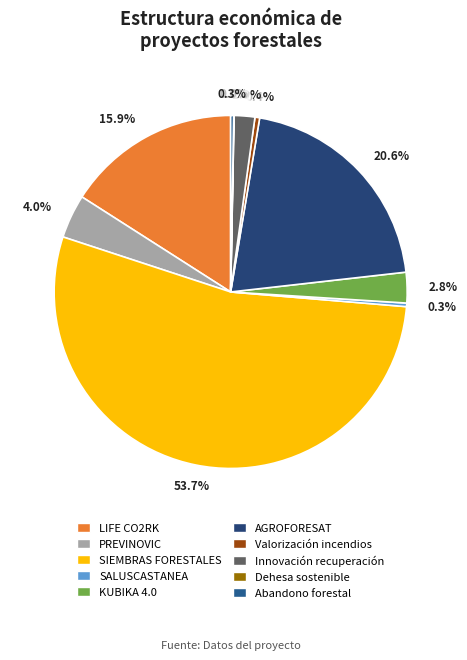

To the nearest percent, what is the combined percentage of SIEMBRAS FORESTALES and AGROFORESAT?

74%